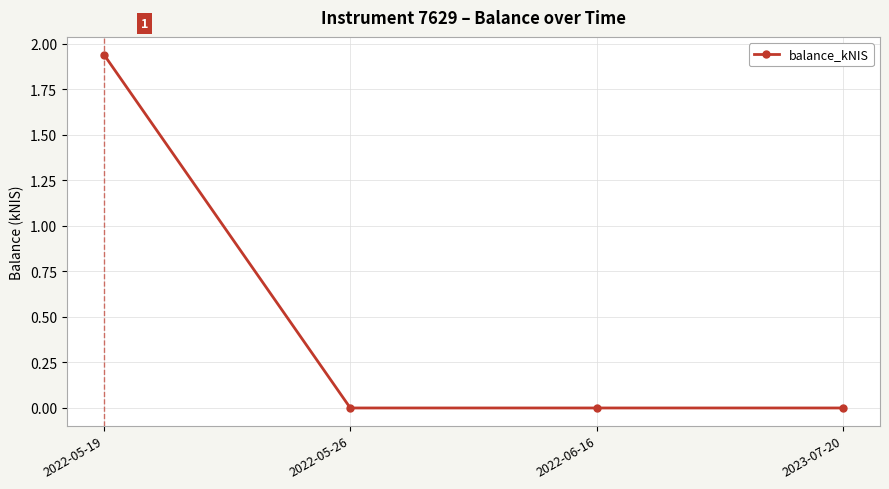

Which label corresponds to the largest value in the chart?

2022-05-19